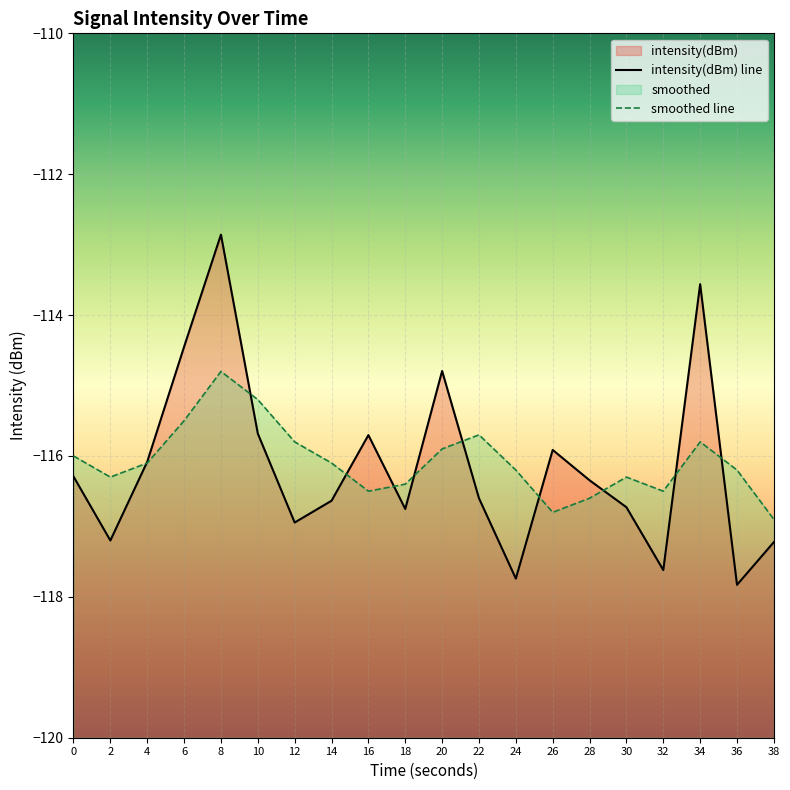

In smoothed, how many points are lower than both neighbors (excluding endpoints)?

4